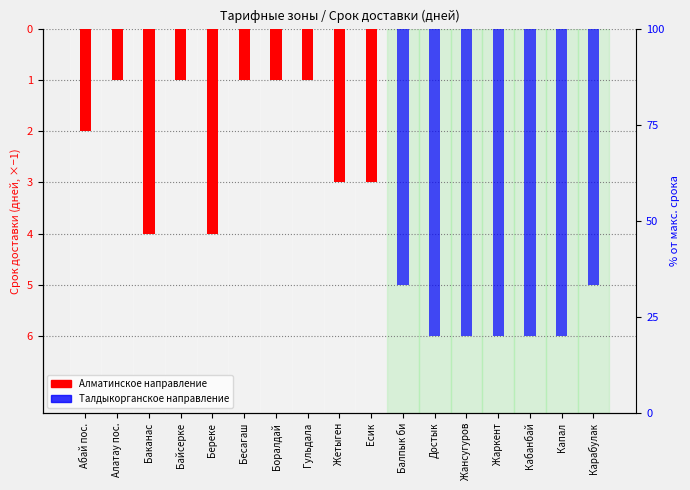

How many negative values does the Алматинское направление series have?

10